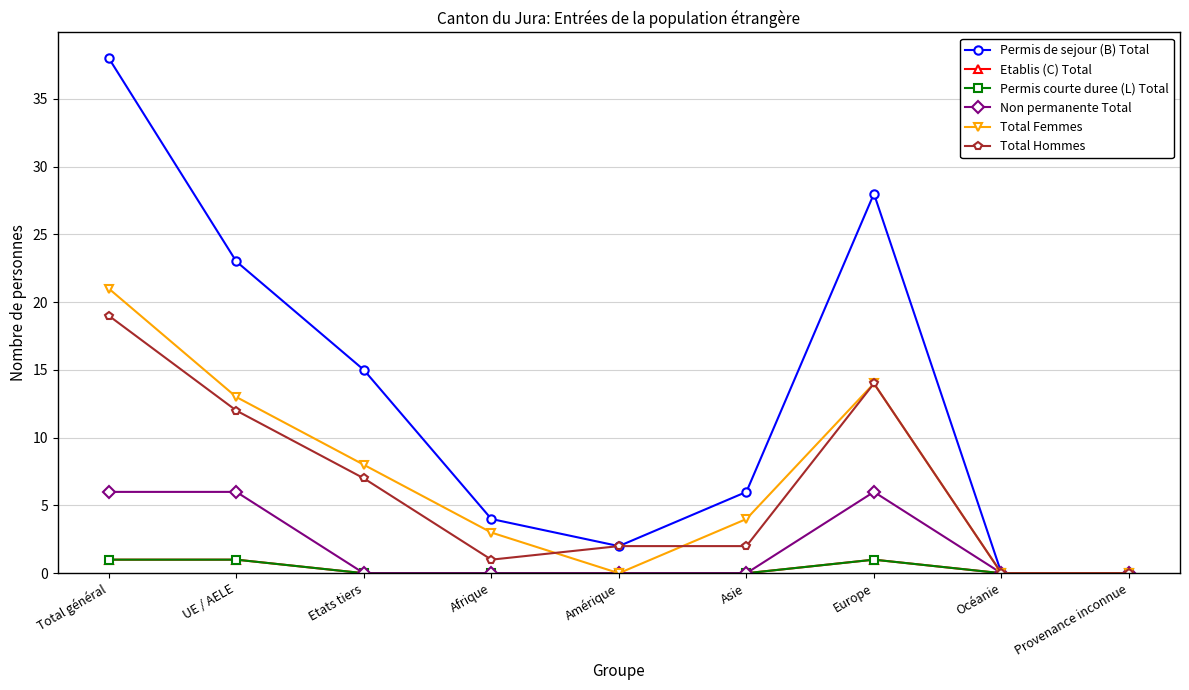

What is the approximate value of Total Femmes at Etats tiers, to the nearest 10?

10